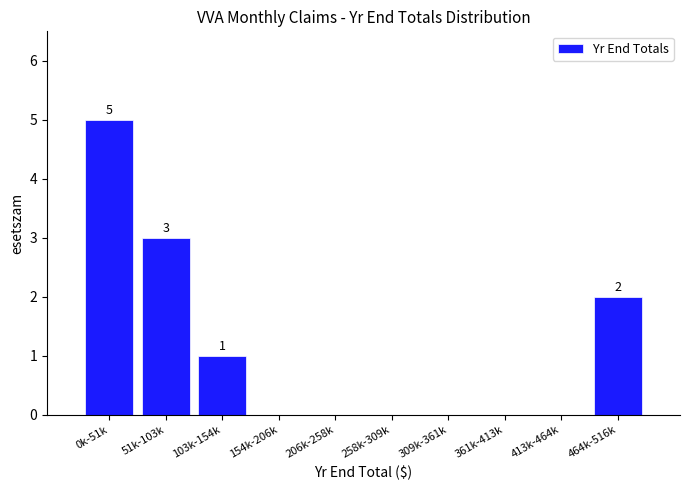

Reading right to left, extract all data points from this chart.

464k-516k=2	413k-464k=0	361k-413k=0	309k-361k=0	258k-309k=0	206k-258k=0	154k-206k=0	103k-154k=1	51k-103k=3	0k-51k=5